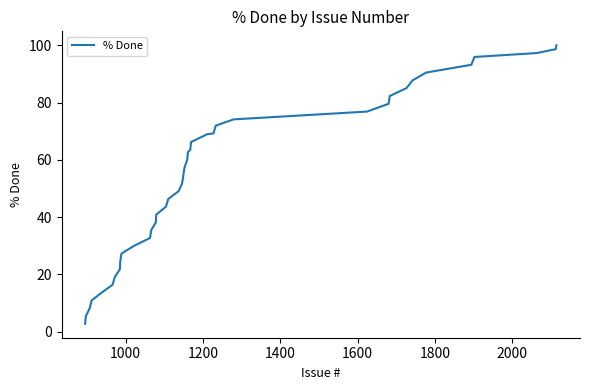

What is the difference between the maximum and minimum values?

97.3